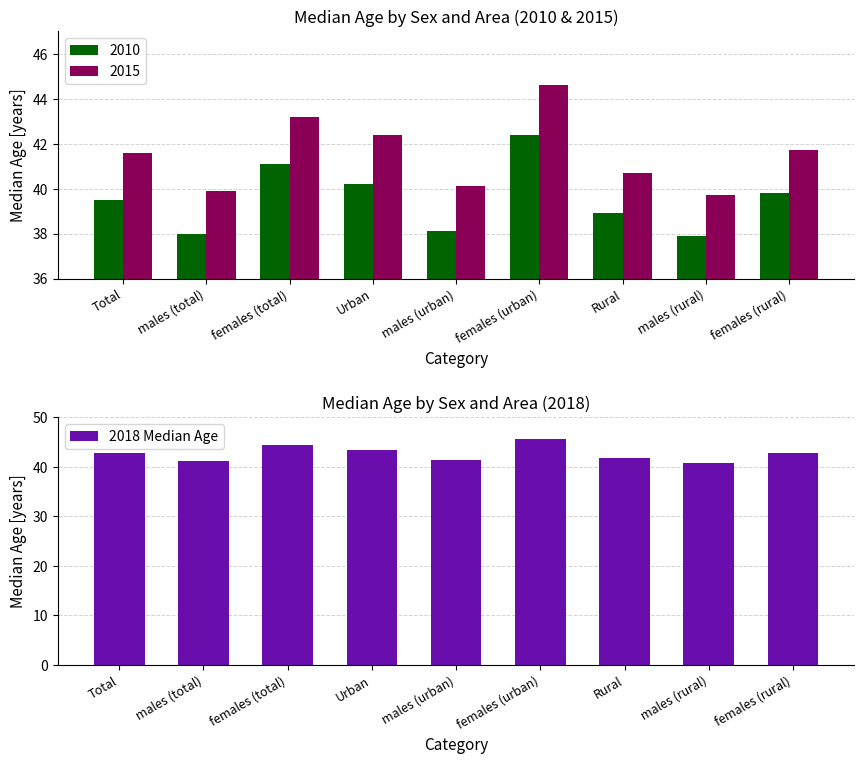

What is the difference between the second highest and minimum values?

3.5